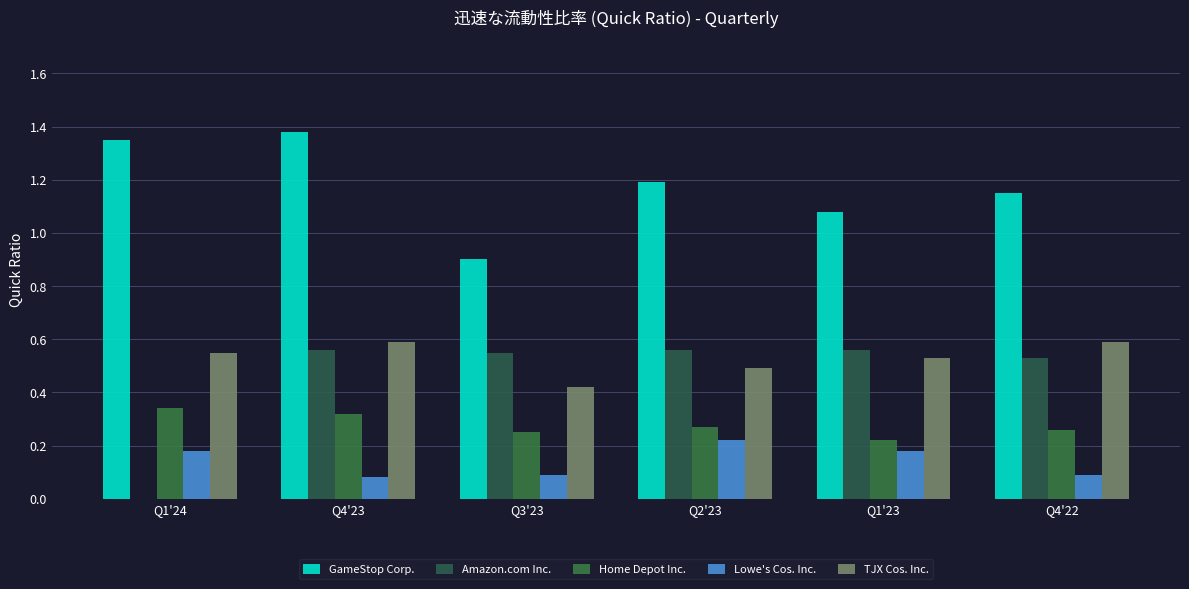

Which series has the widest spread of values?

Amazon.com Inc.